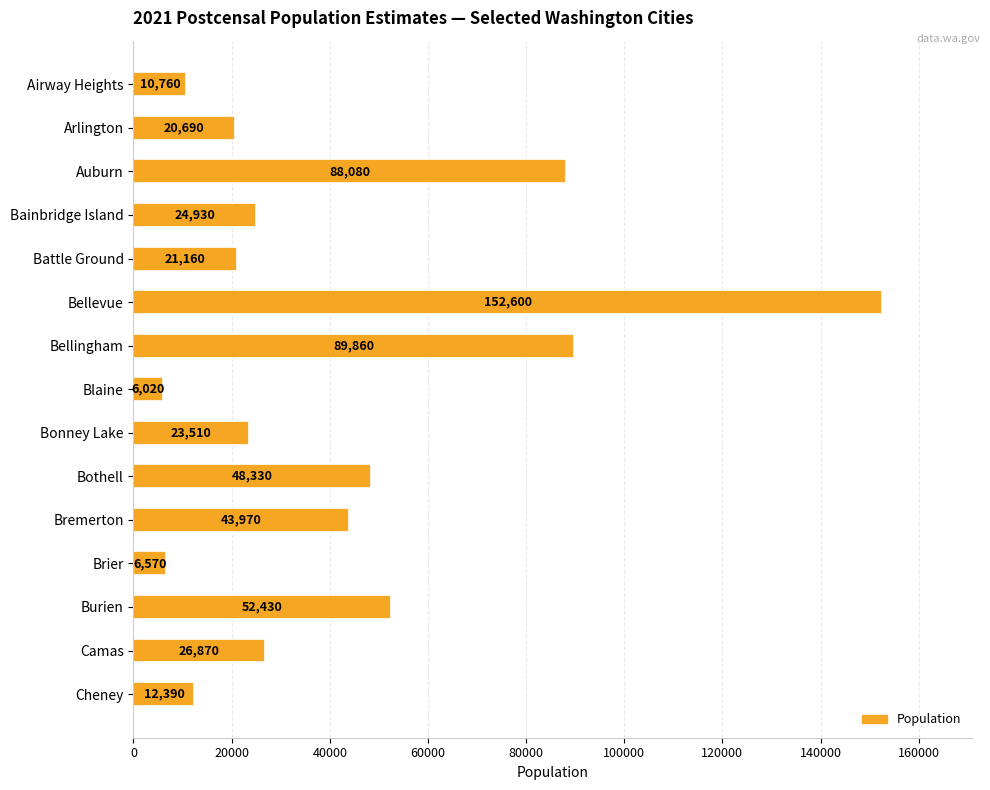

Where is the data nearest to the value 79310?

Auburn